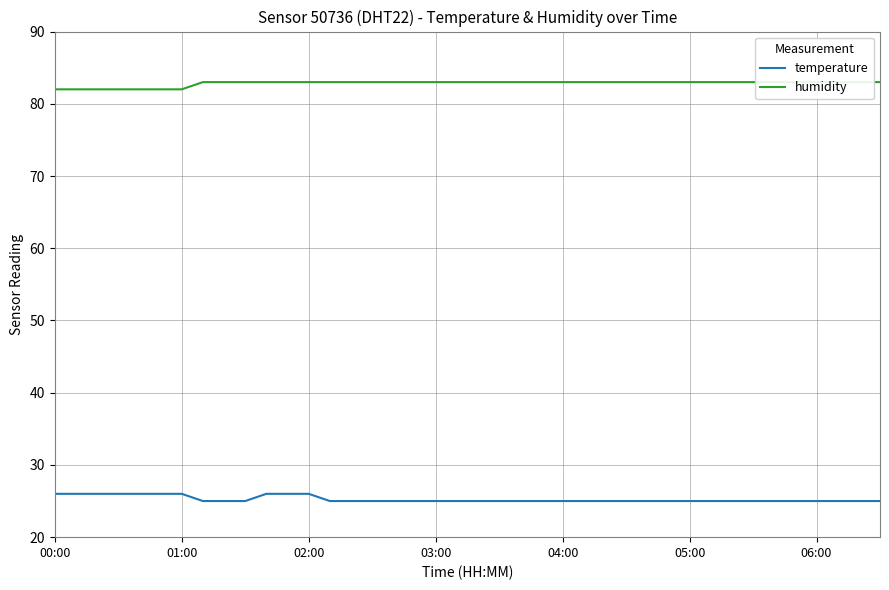

What is the maximum value shown in the chart?

83